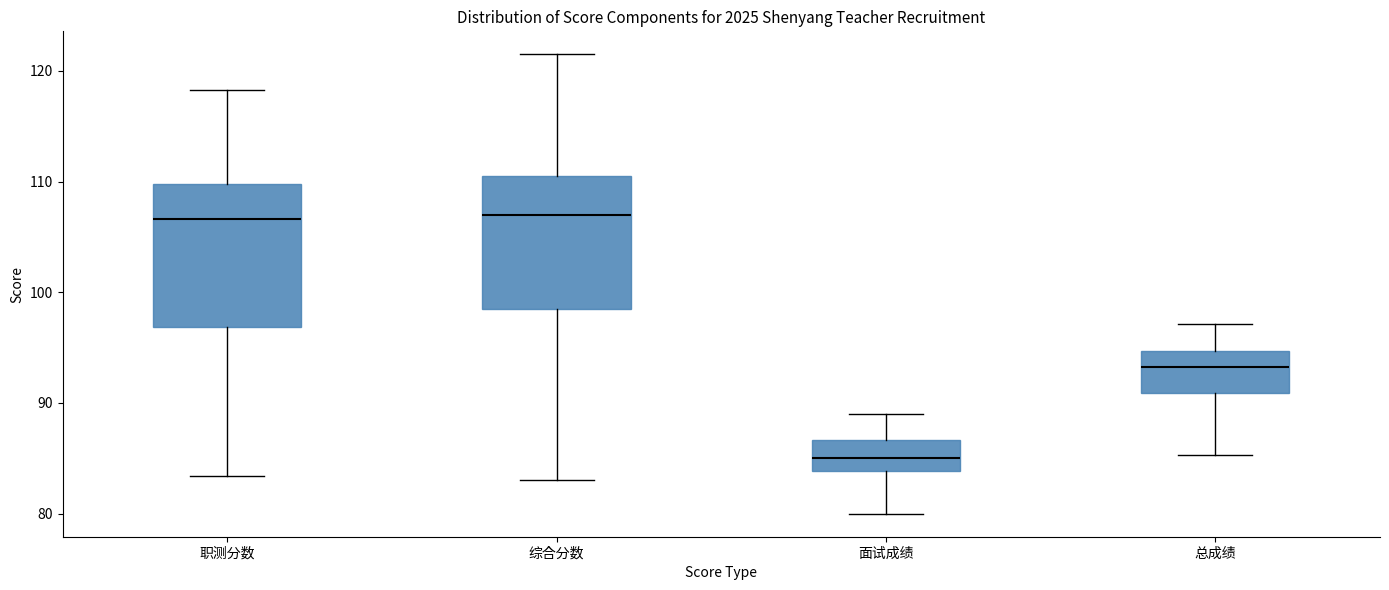

Reading left to right, read every box against the y-axis: the position of its median line, the range the box covers, and the ends of its whiskers. The values are not printed on the chart, so give them approximately, as read against the axis.

职测分数: median 107, box 97 to 110, whiskers 83 to 118
综合分数: median 107, box 99 to 111, whiskers 83 to 122
面试成绩: median 85, box 84 to 87, whiskers 80 to 89
总成绩: median 93, box 91 to 95, whiskers 85 to 97